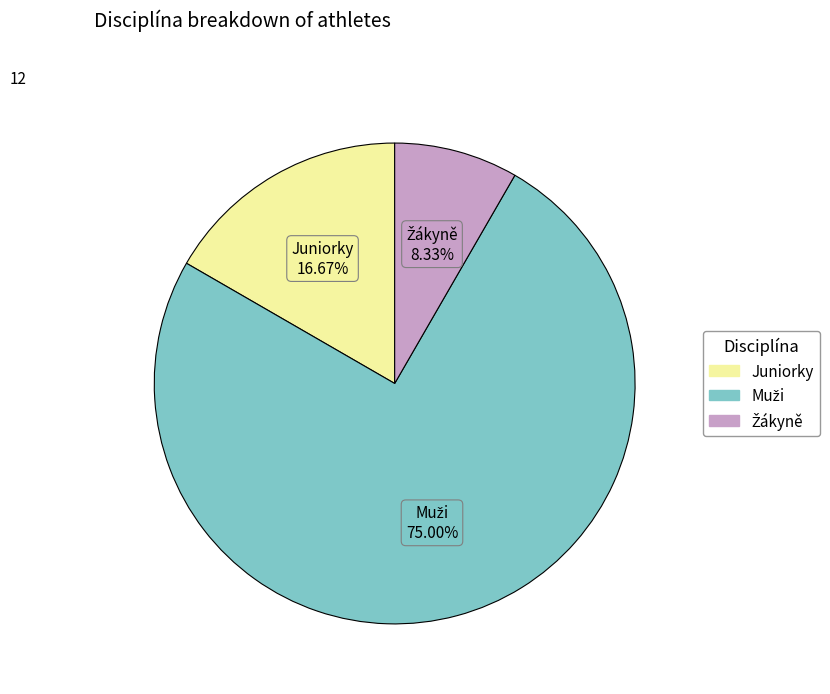

Is there any slice that represents more than half of the pie?

Yes